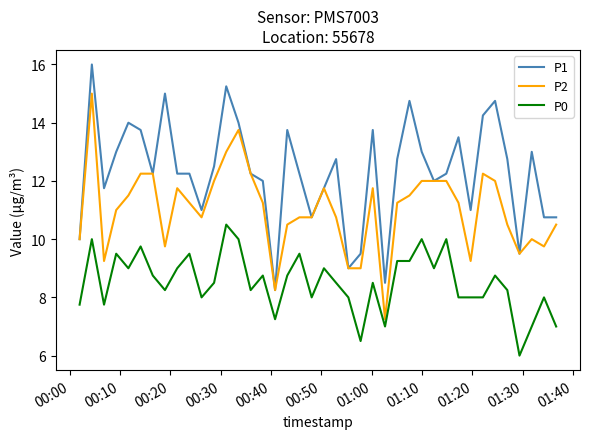

True or false: P0 and P1 intersect in this chart.

False